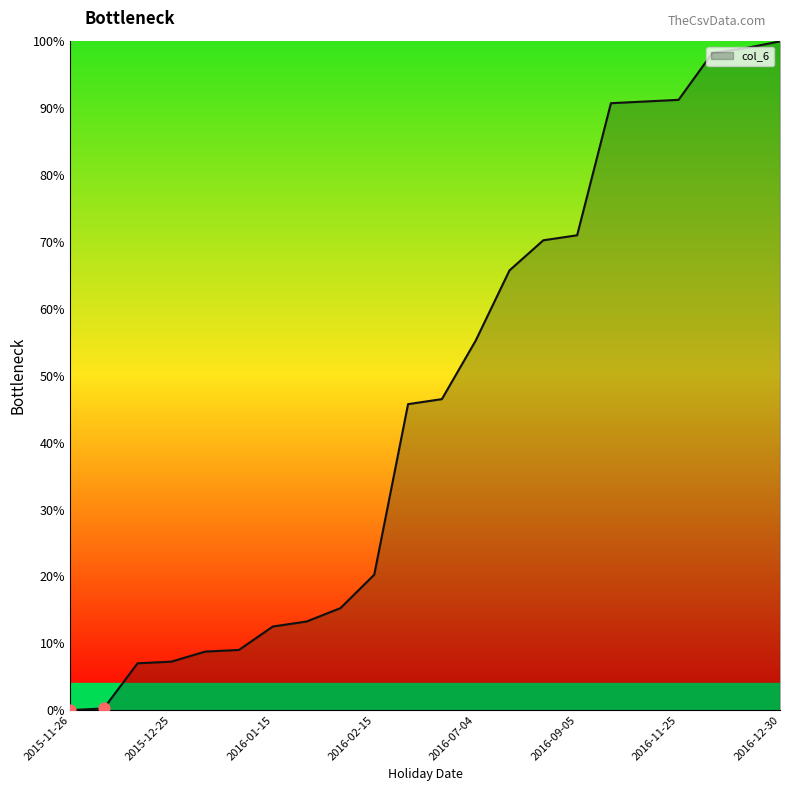

What is the maximum value shown in the chart?

100.0